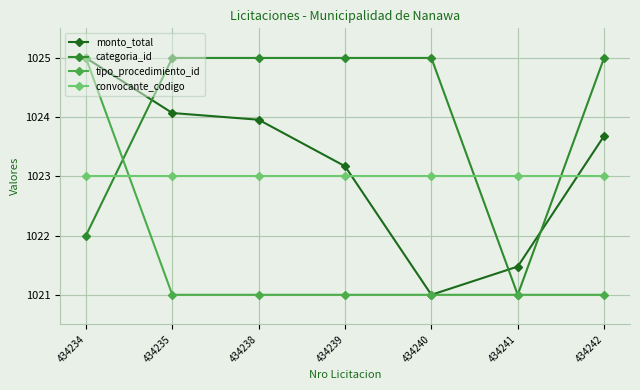

What is the difference between the maximum and minimum values in the tipo_procedimiento_id series?

4.0